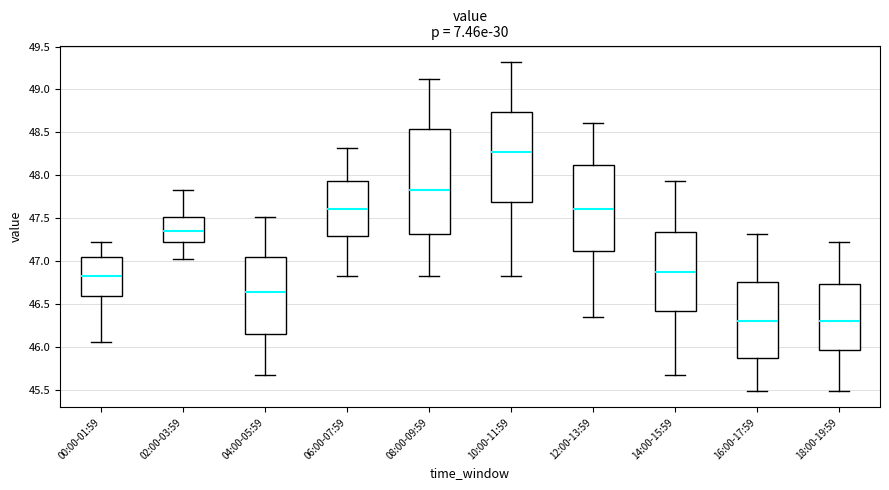

Reading left to right, transcribe this box plot: for each box, give where its median line is, the range the box spans, and where its two whiskers end, as read against the y-axis. The values are not printed on the chart, so give them approximately, as read against the axis.

00:00-01:59: median 46.85, box 46.60 to 47.05, whiskers 46.05 to 47.20
02:00-03:59: median 47.35, box 47.20 to 47.50, whiskers 47.05 to 47.85
04:00-05:59: median 46.65, box 46.15 to 47.05, whiskers 45.70 to 47.50
06:00-07:59: median 47.60, box 47.30 to 47.95, whiskers 46.85 to 48.30
08:00-09:59: median 47.85, box 47.30 to 48.55, whiskers 46.85 to 49.10
10:00-11:59: median 48.25, box 47.70 to 48.75, whiskers 46.85 to 49.30
12:00-13:59: median 47.60, box 47.10 to 48.10, whiskers 46.35 to 48.60
14:00-15:59: median 46.90, box 46.45 to 47.35, whiskers 45.70 to 47.95
16:00-17:59: median 46.30, box 45.85 to 46.75, whiskers 45.50 to 47.30
18:00-19:59: median 46.30, box 45.95 to 46.75, whiskers 45.50 to 47.20